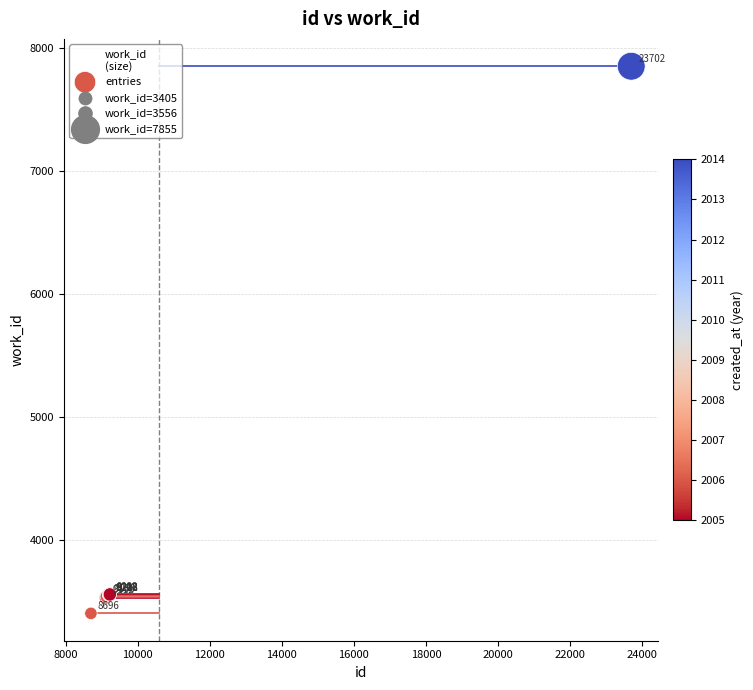

What Y value in the scatter plot is closest to 5630?

3559